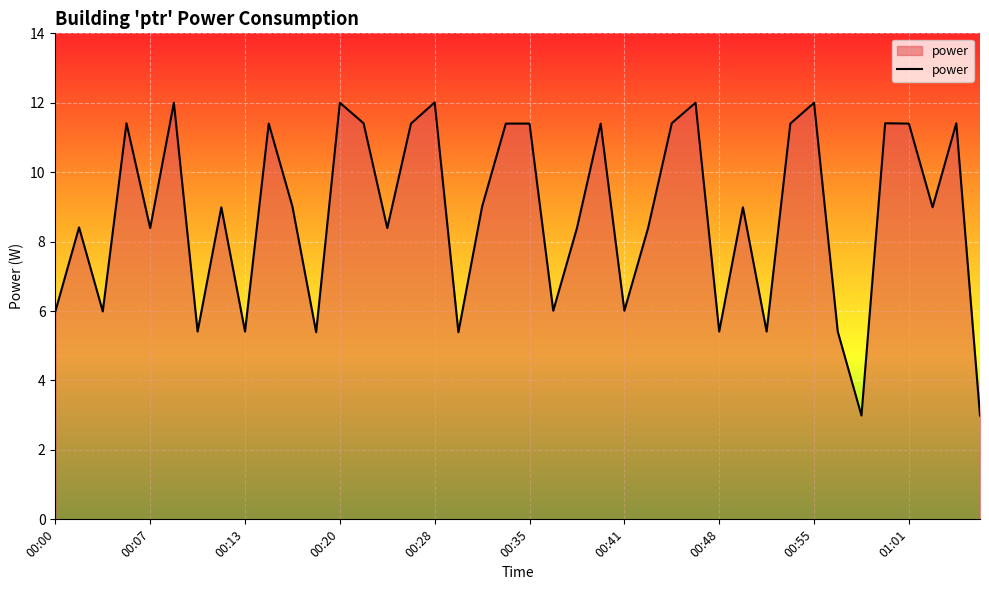

What is the greatest value displayed?

12.0